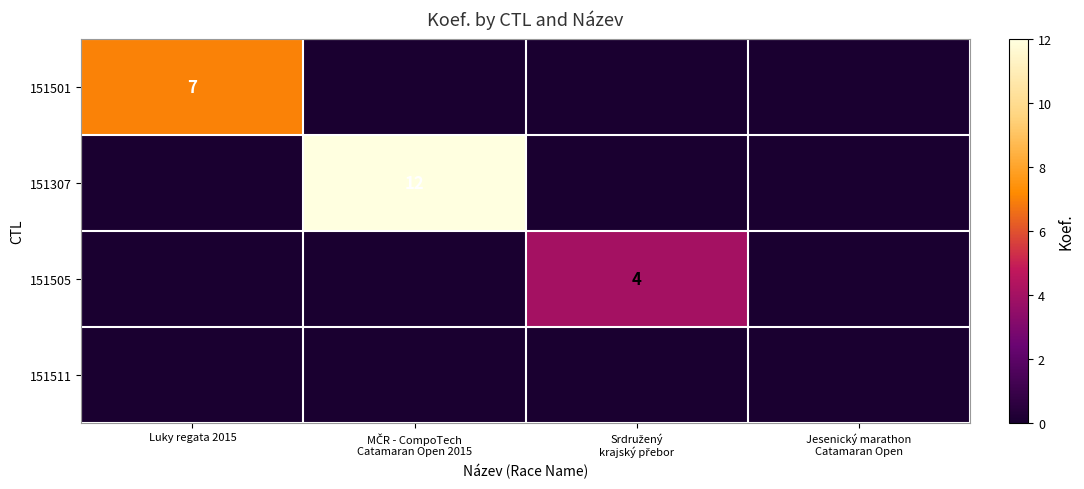

Which category has the lowest value across all series?

MČR - CompoTech
Catamaran Open 2015